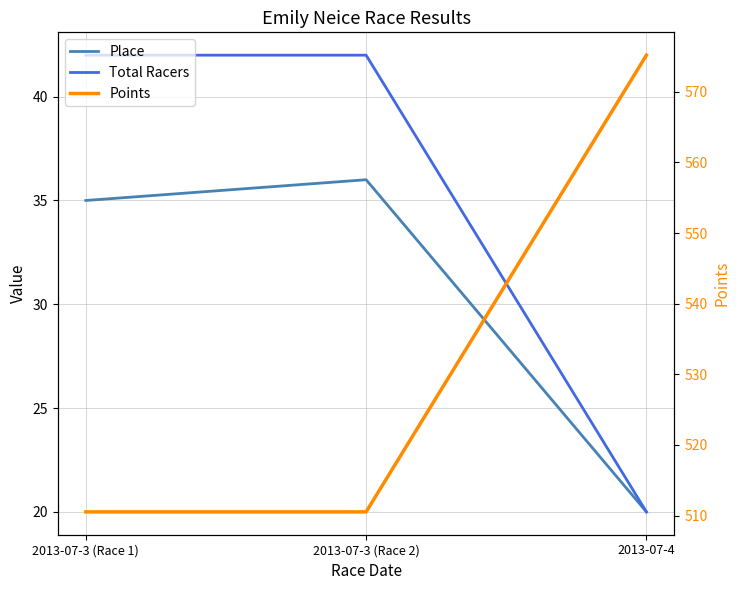

Between 2013-07-3 (Race 1) and 2013-07-4, which is larger?

2013-07-3 (Race 1)